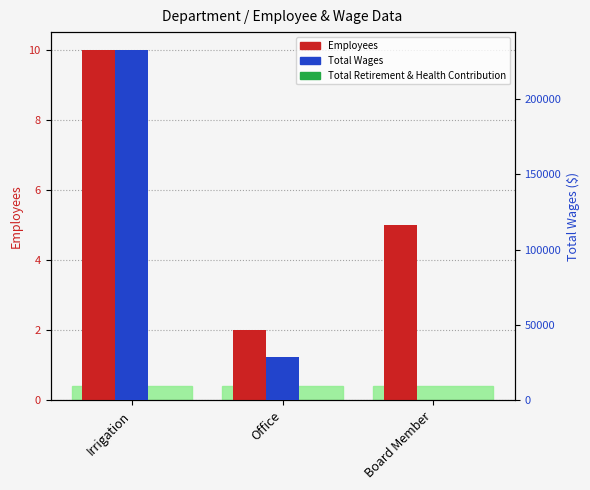

Count the number of categories in the chart.

3